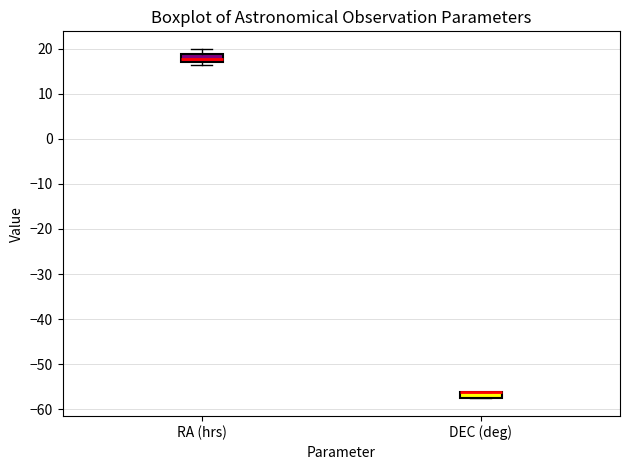

Where is the lower edge of the box for RA (hrs) on the y-axis? The values are not printed on the chart, so give them approximately, as read against the axis.

17